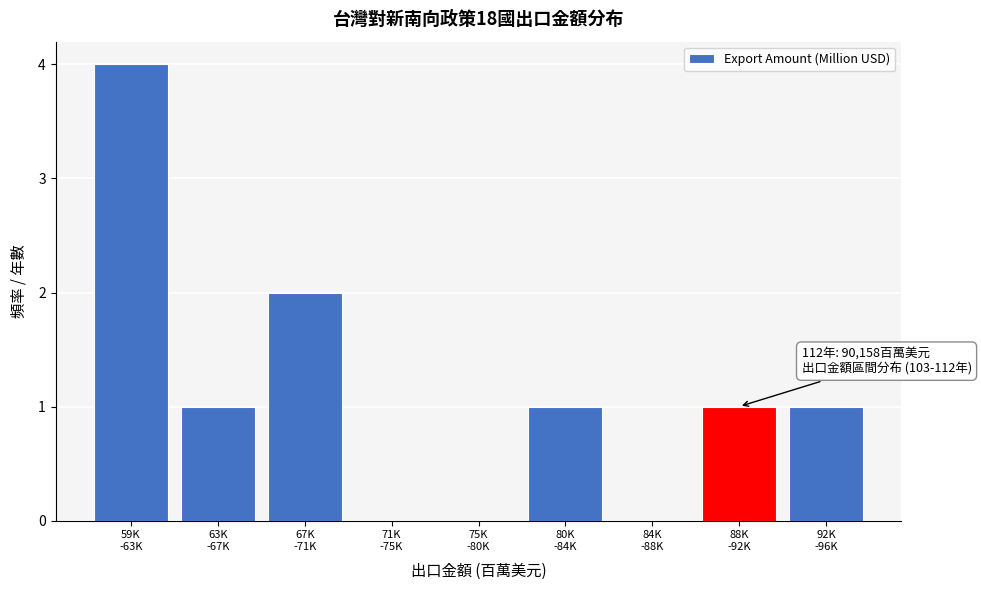

What is the maximum value shown in the chart?

4